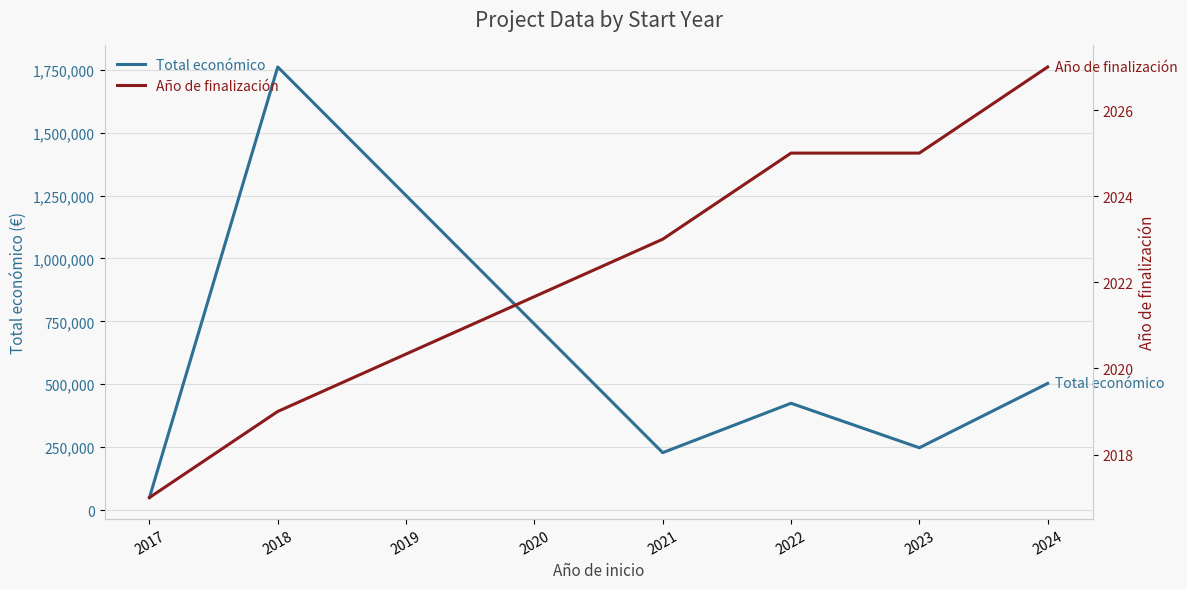

What is the sum of all Año de finalización values?

12136.0